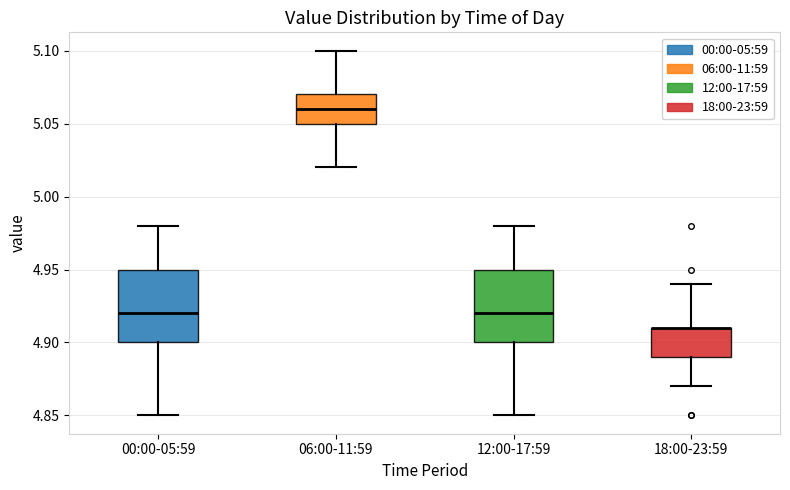

Reading left to right, transcribe this box plot: for each box, give where its median line is, the range the box spans, and where its two whiskers end, as read against the y-axis. The values are not printed on the chart, so give them approximately, as read against the axis.

00:00-05:59: median 4.92, box 4.90 to 4.95, whiskers 4.85 to 4.98
06:00-11:59: median 5.06, box 5.05 to 5.07, whiskers 5.02 to 5.10
12:00-17:59: median 4.92, box 4.90 to 4.95, whiskers 4.85 to 4.98
18:00-23:59: median 4.91 (drawn on the box's upper edge), box 4.89 to 4.91, whiskers 4.87 to 4.94